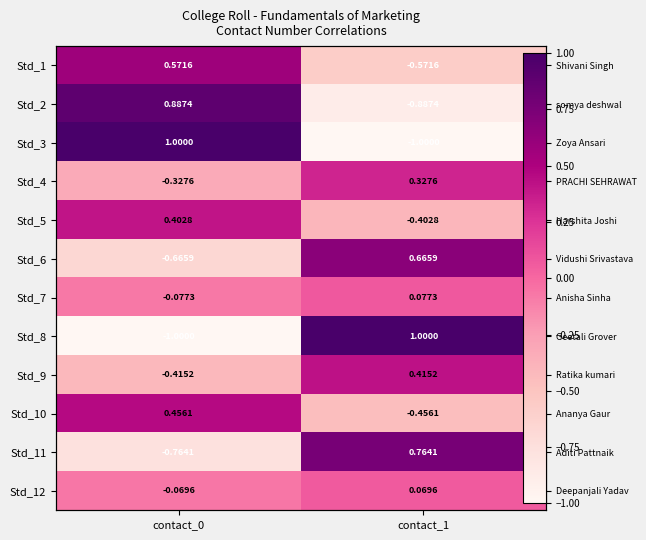

What is the approximate value of Std_11 at contact_1?

0.8